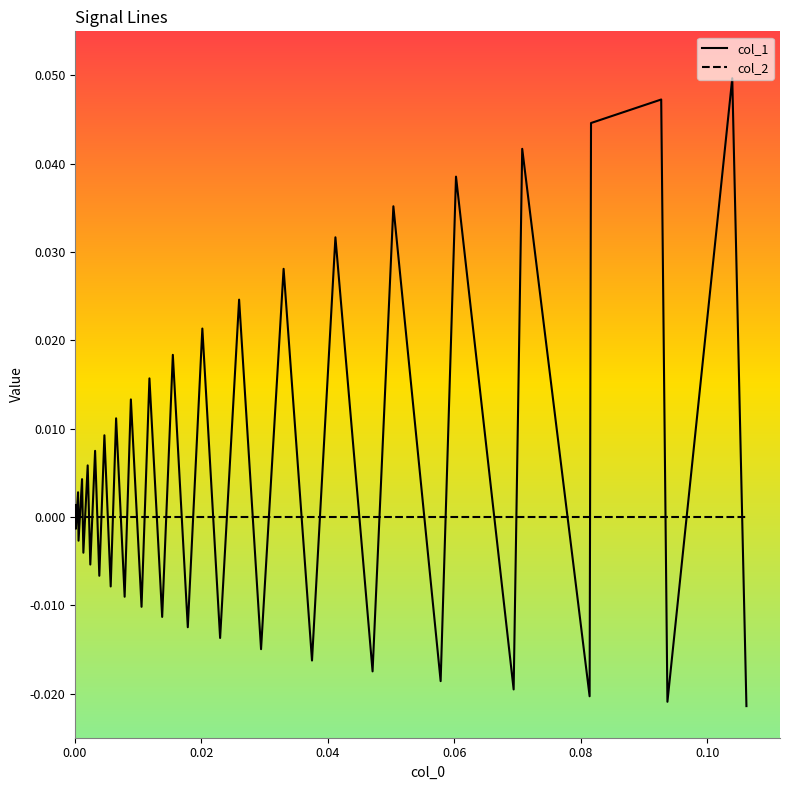

List the series in order of their overall mean, highest first.

col_1, col_2